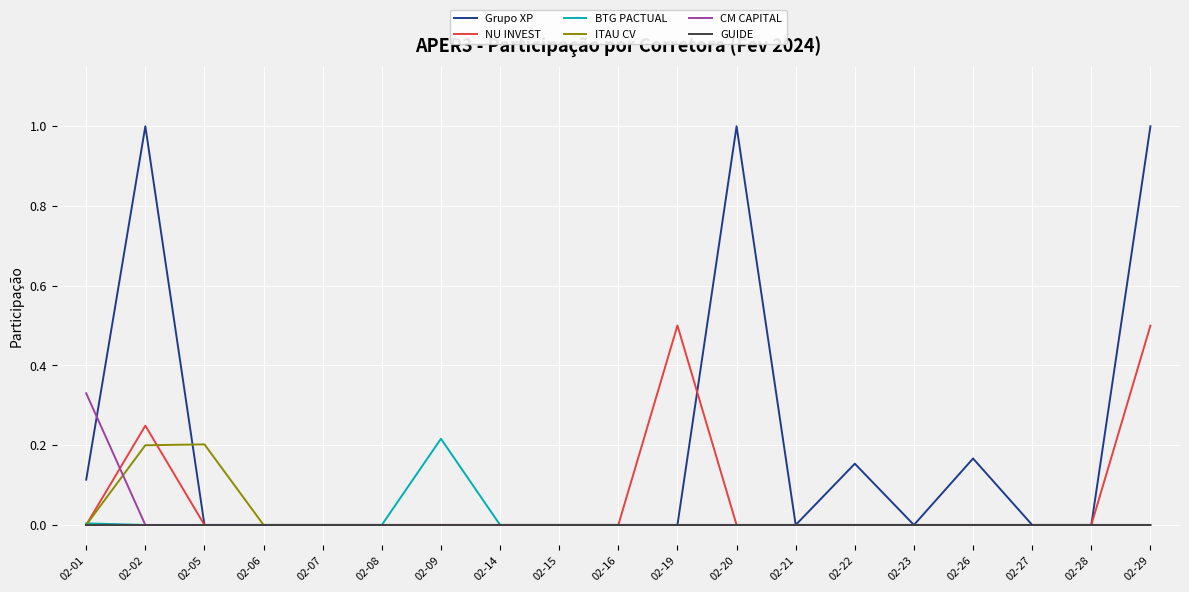

What is the total value across all series at 02-19?

0.5